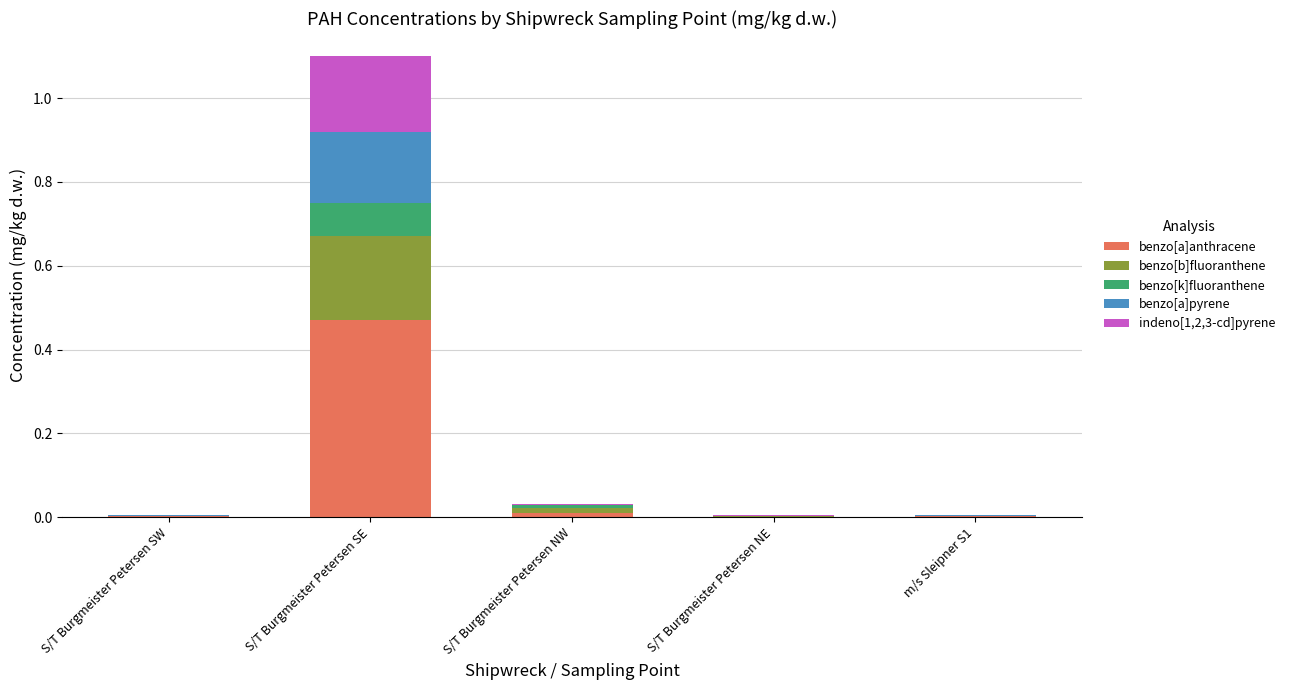

At which category is the sum across all series the highest?

S/T Burgmeister Petersen SE